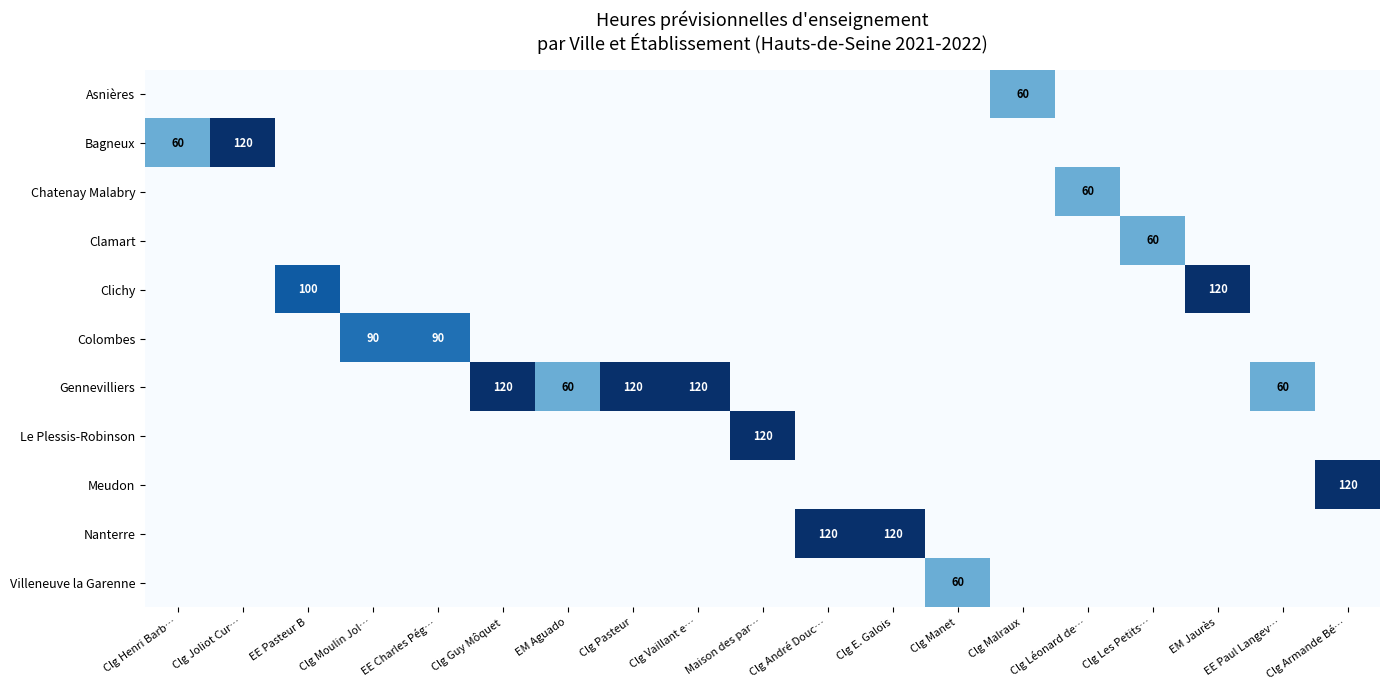

What is the difference between the Gennevilliers values at Clg Pasteur and EM Aguado?

60